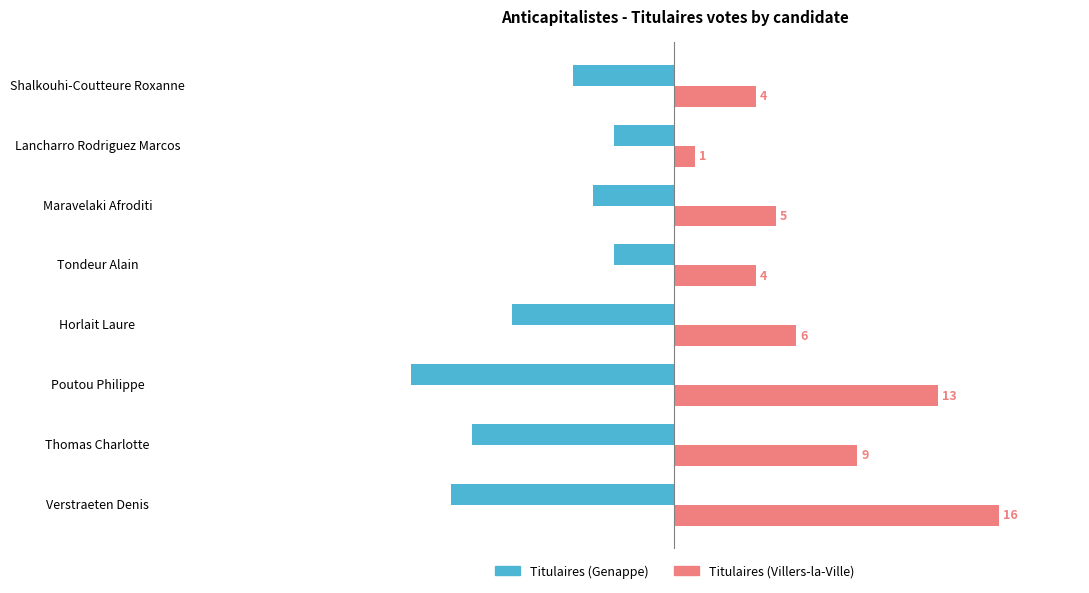

What value does the Titulaires (Villers-la-Ville) series have at Thomas Charlotte?

9